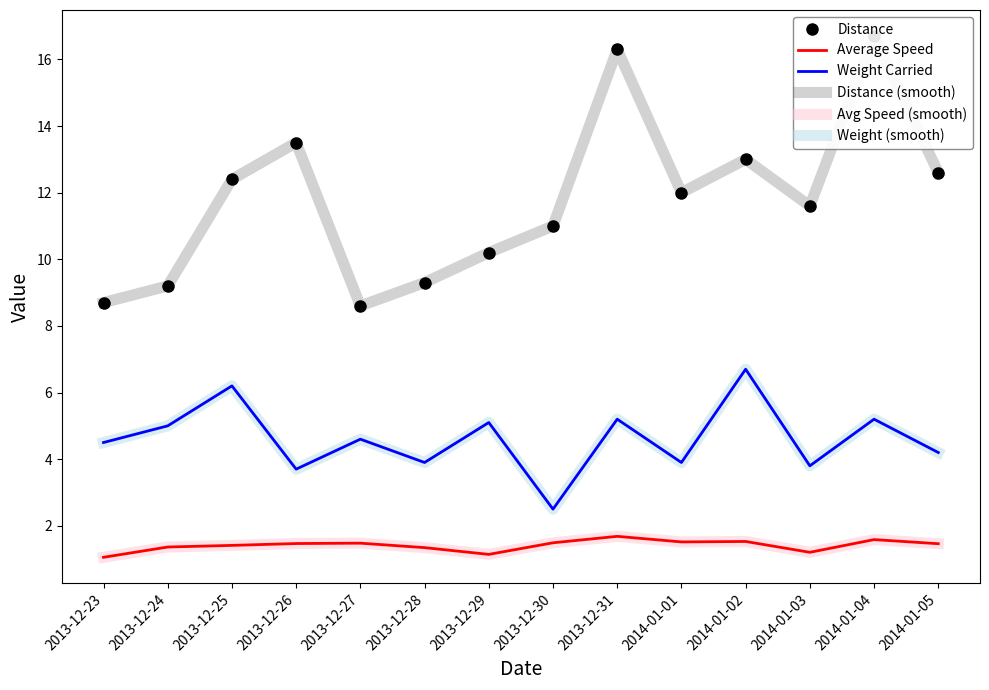

What is the spread (max minus min) of values at 2013-12-29?

9.1